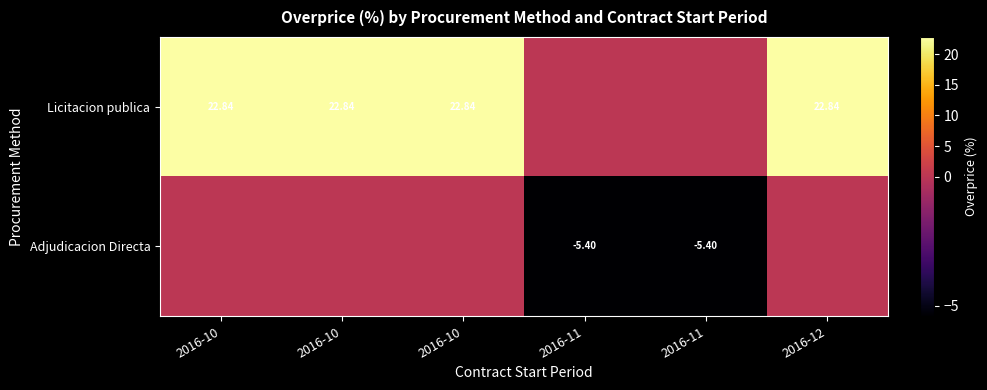

At which category is the sum across all series the highest?

2016-10